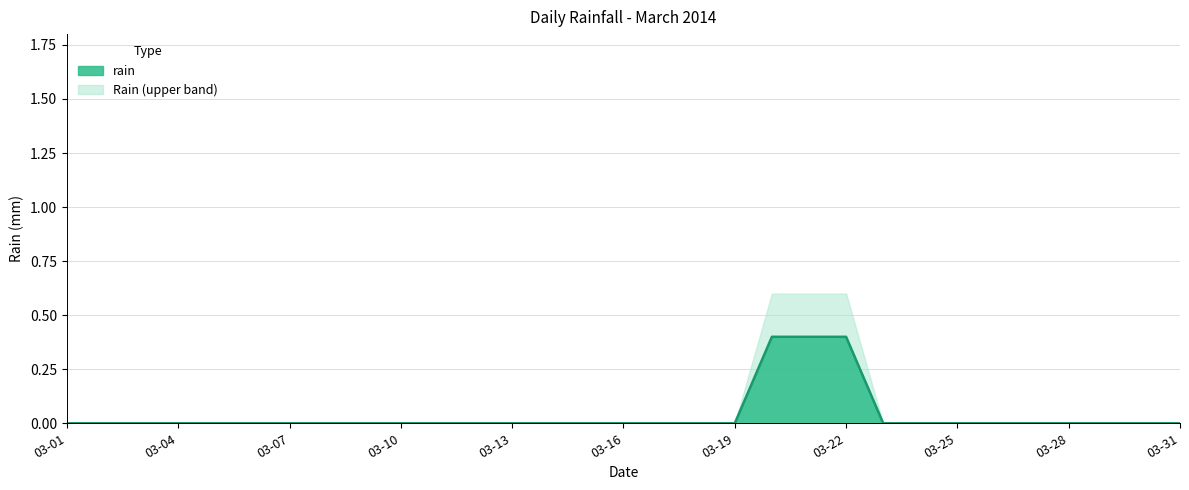

Count the values in the range 0 to 1.

31